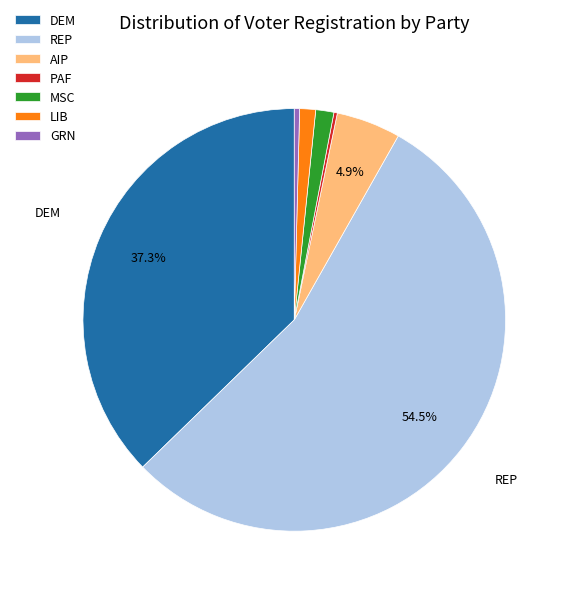

Which has a higher value, REP or DEM?

REP